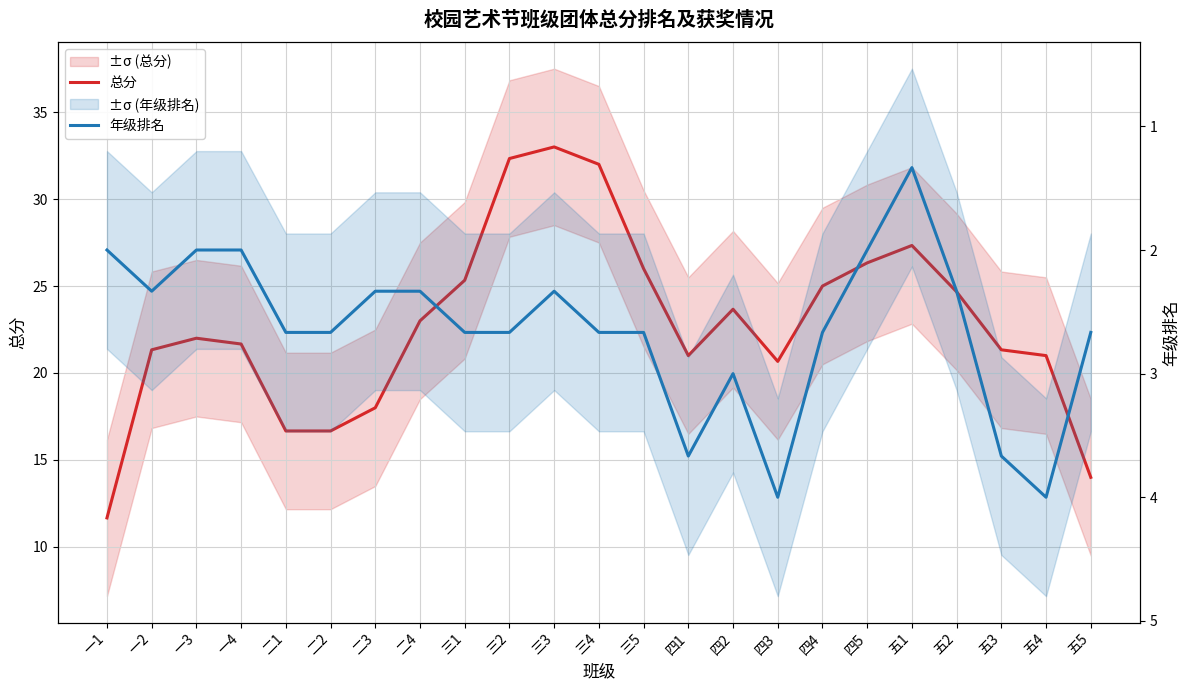

At which category does 年级排名 reach its first local peak?

一2